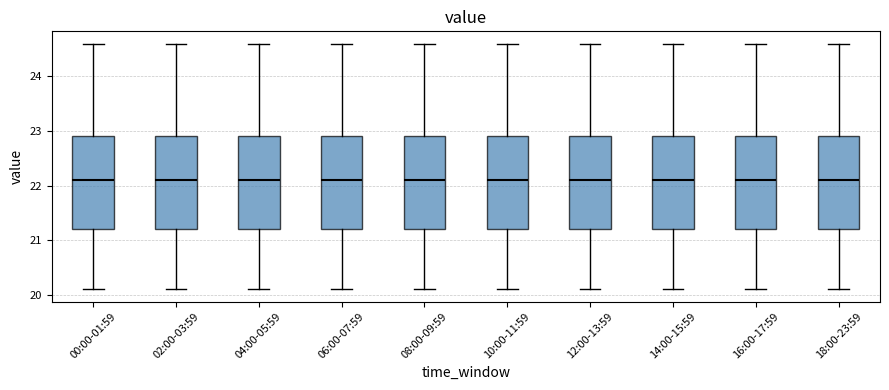

Reading left to right, transcribe this box plot: for each box, give where its median line is, the range the box spans, and where its two whiskers end, as read against the y-axis. The values are not printed on the chart, so give them approximately, as read against the axis.

00:00-01:59: median 22.1, box 21.2 to 22.9, whiskers 20.1 to 24.6
02:00-03:59: median 22.1, box 21.2 to 22.9, whiskers 20.1 to 24.6
04:00-05:59: median 22.1, box 21.2 to 22.9, whiskers 20.1 to 24.6
06:00-07:59: median 22.1, box 21.2 to 22.9, whiskers 20.1 to 24.6
08:00-09:59: median 22.1, box 21.2 to 22.9, whiskers 20.1 to 24.6
10:00-11:59: median 22.1, box 21.2 to 22.9, whiskers 20.1 to 24.6
12:00-13:59: median 22.1, box 21.2 to 22.9, whiskers 20.1 to 24.6
14:00-15:59: median 22.1, box 21.2 to 22.9, whiskers 20.1 to 24.6
16:00-17:59: median 22.1, box 21.2 to 22.9, whiskers 20.1 to 24.6
18:00-23:59: median 22.1, box 21.2 to 22.9, whiskers 20.1 to 24.6